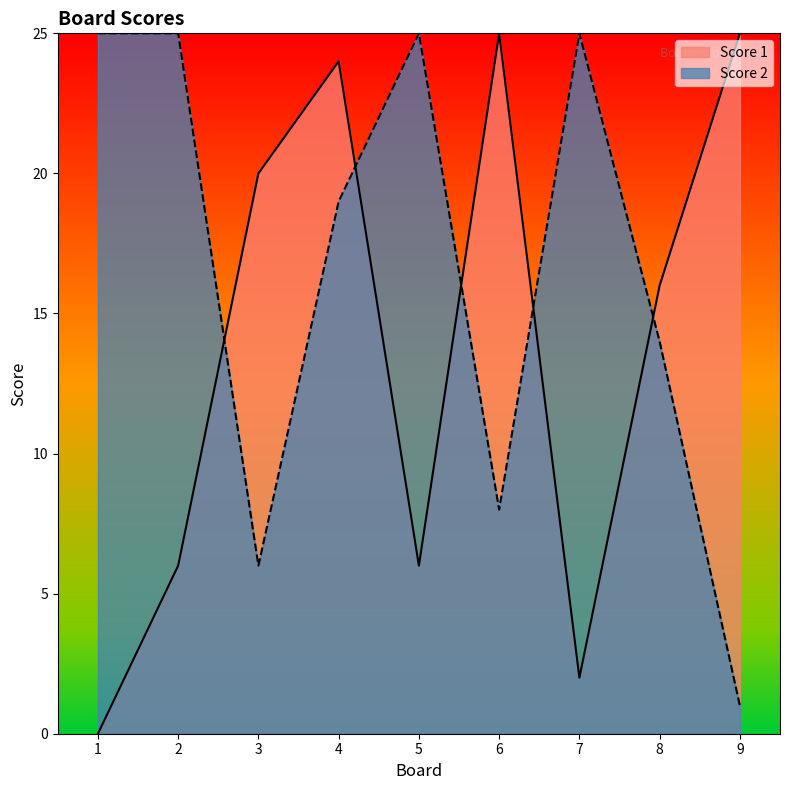

How many values in the Score 2 series exceed 19?

4